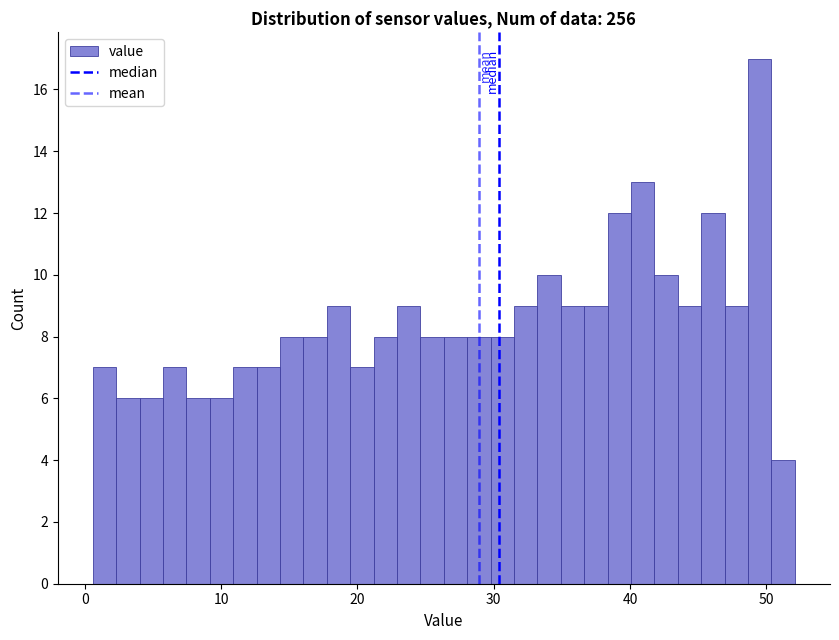

Read against the x-axis, roughly where is the centre of the tallest bar?

50